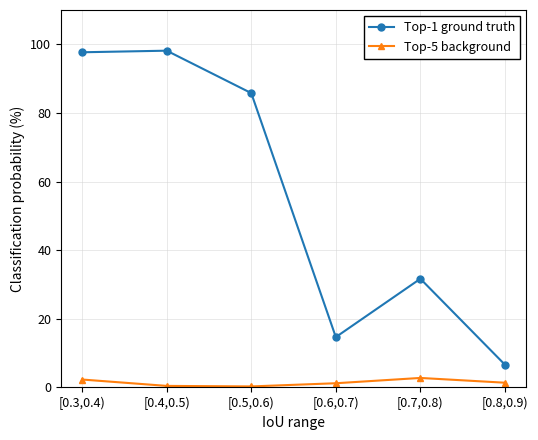

List the series in order of their overall mean, lowest first.

Top-5 background, Top-1 ground truth